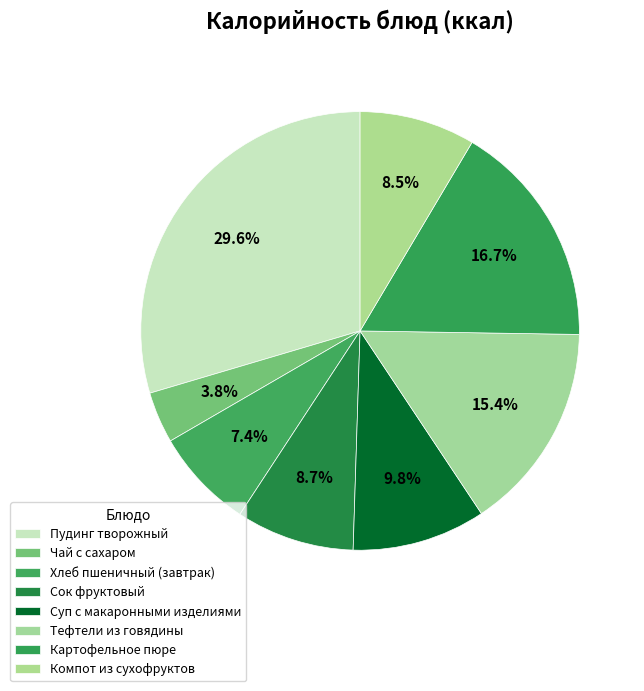

What is the smallest slice in the pie chart?

Чай с сахаром